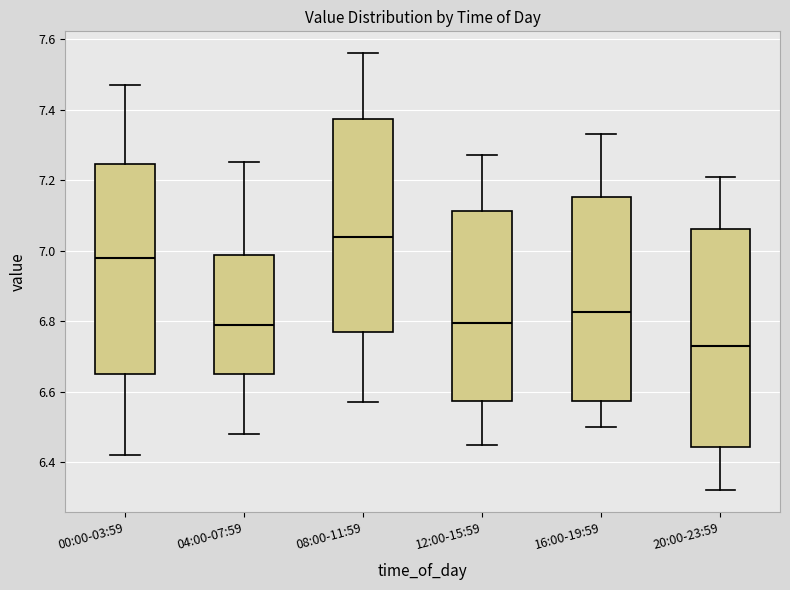

Which box has the highest median line?

08:00-11:59